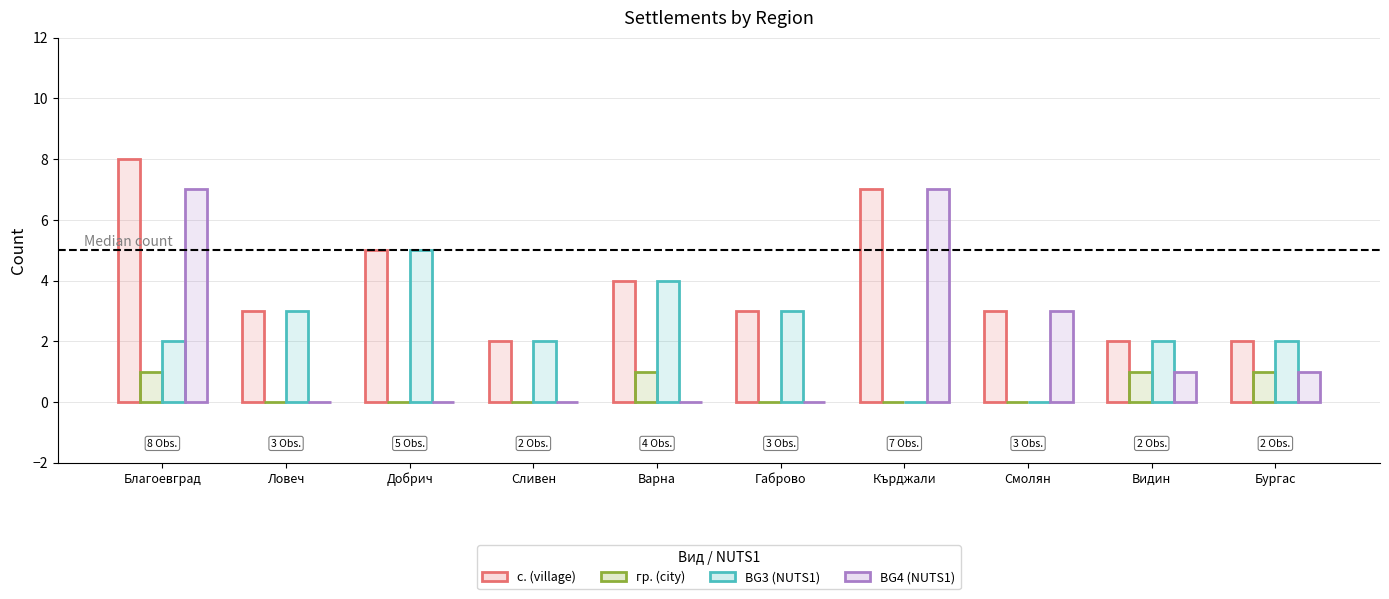

What is the greatest value displayed?

8